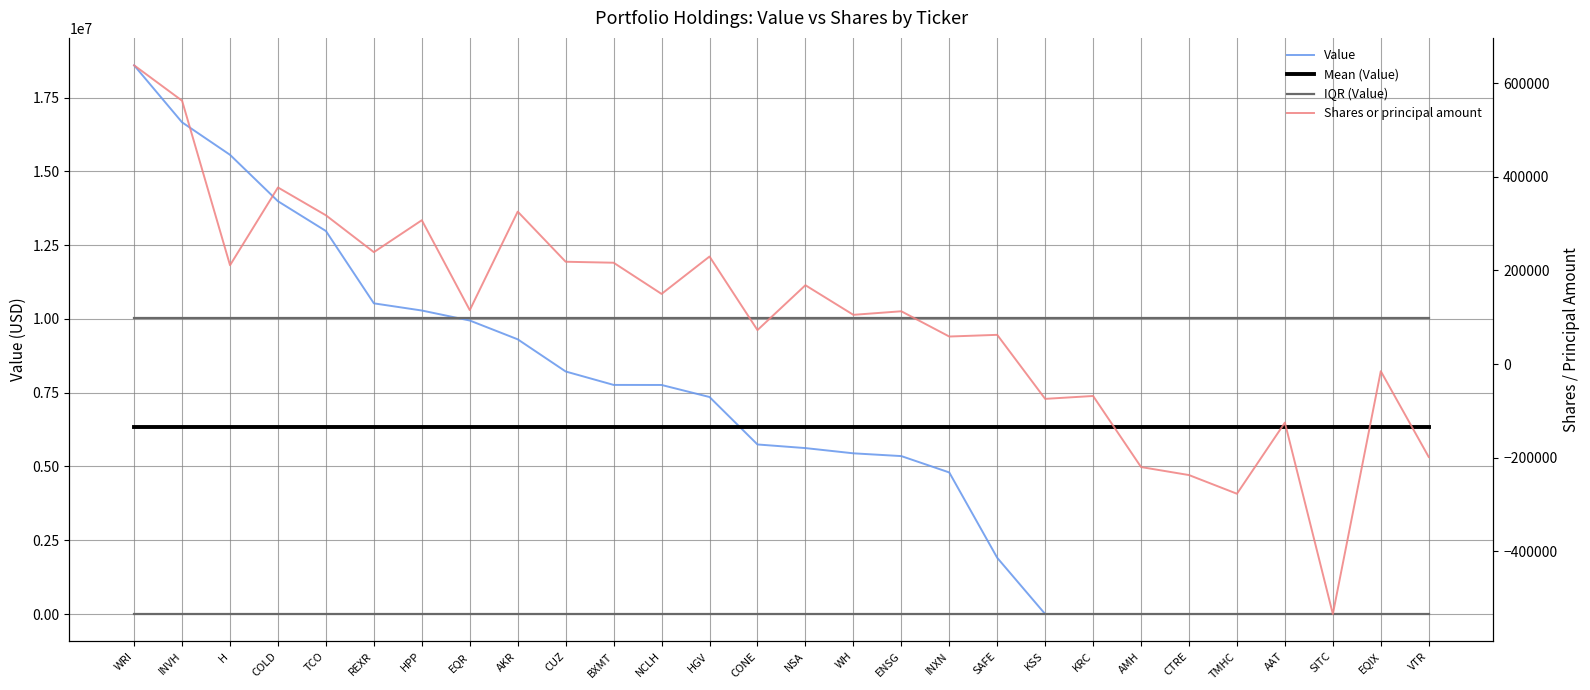

At which label is Mean (Value) closest to 6350785?

WRI